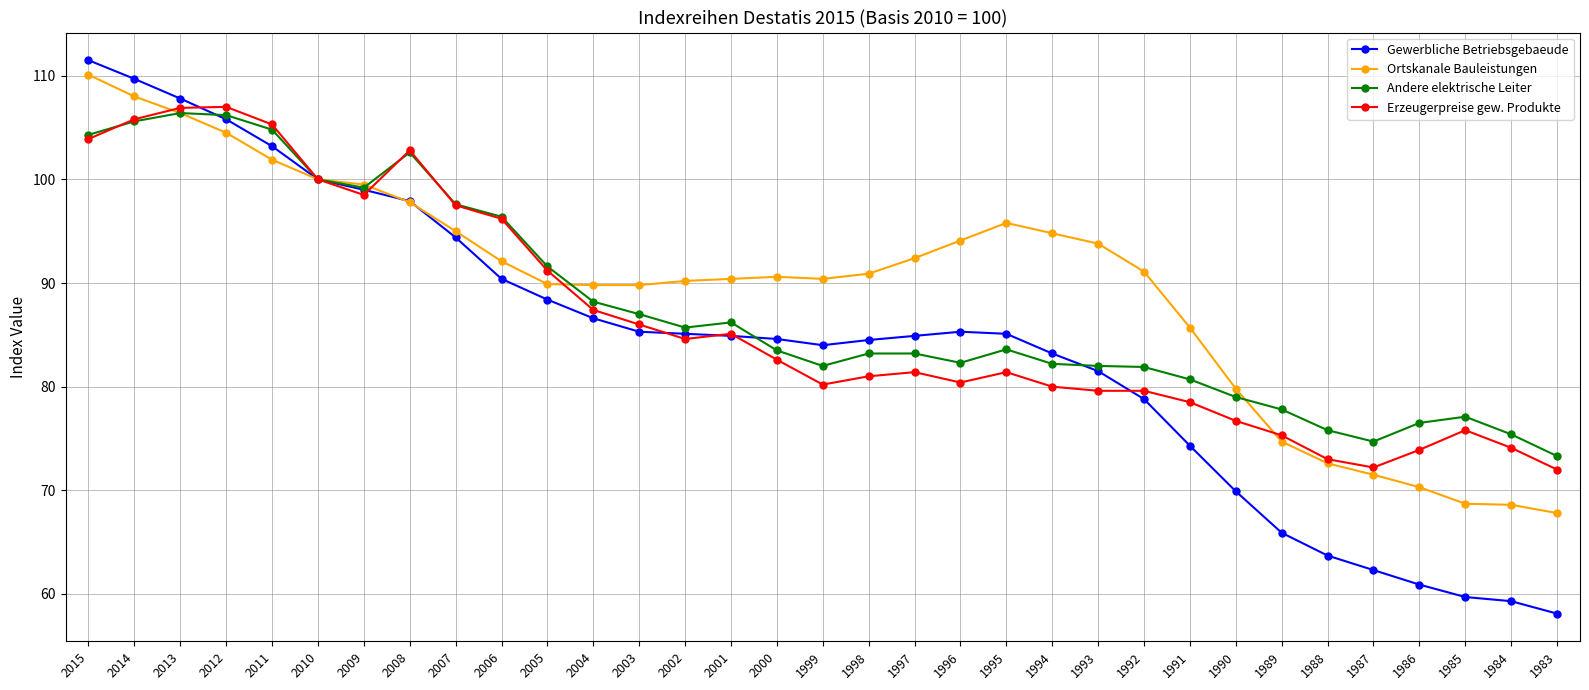

How many categories are shown in the chart?

33